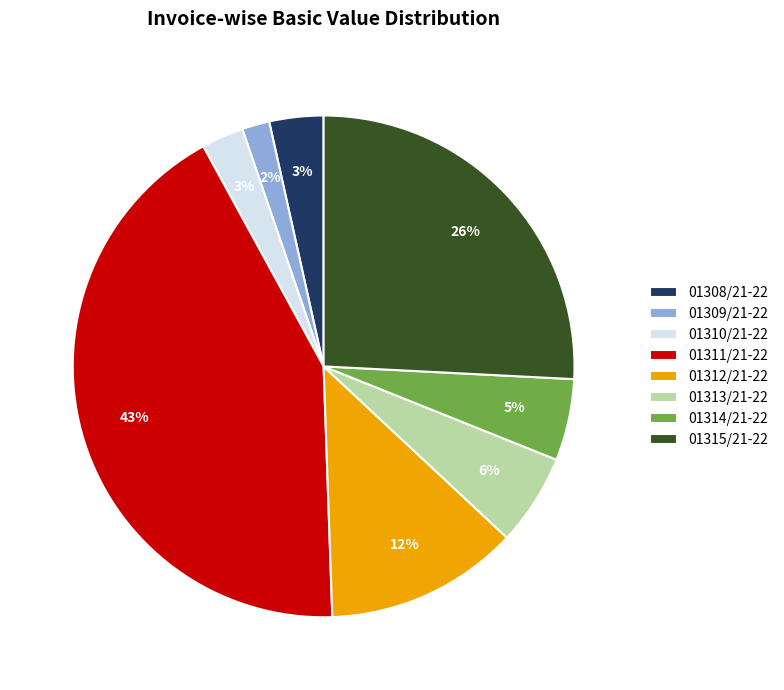

To the nearest percent, what is the difference between the 01313/21-22 and 01310/21-22 slice percentages?

3%